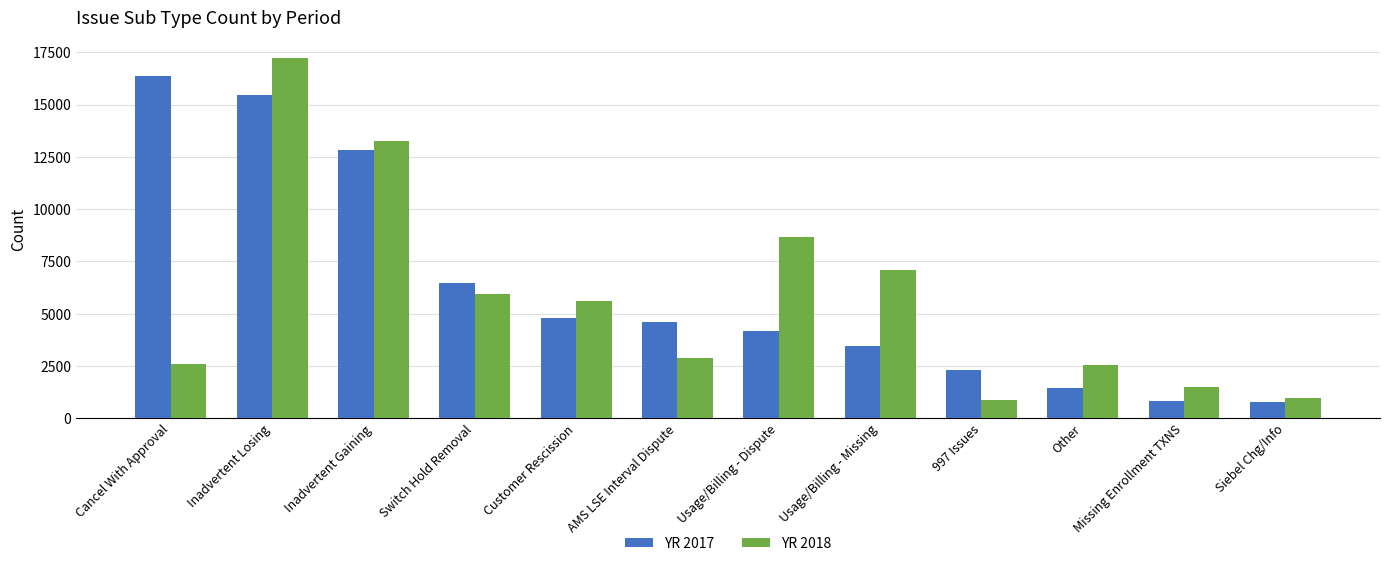

What is the average value of the YR 2018 series?

5761